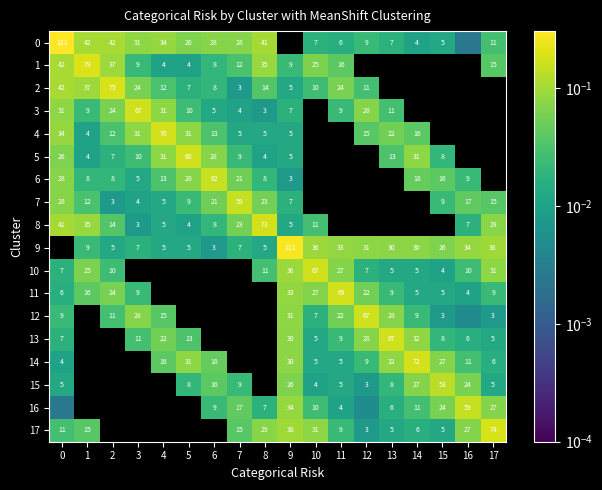

Between 5 and 6, which is larger?

6